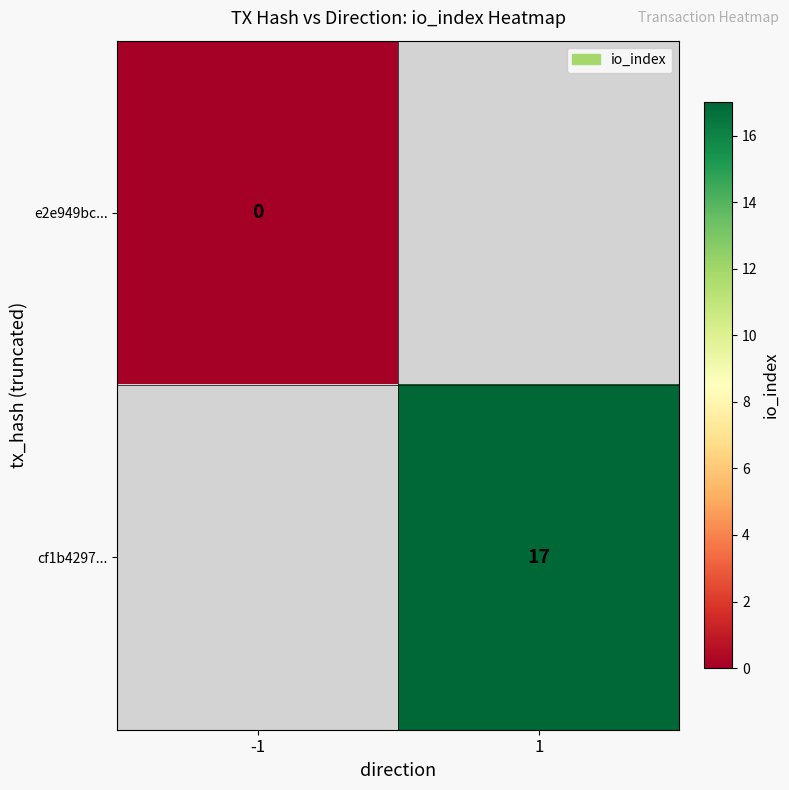

The cf1b4297... series shows 26 at 1. True or false?

False